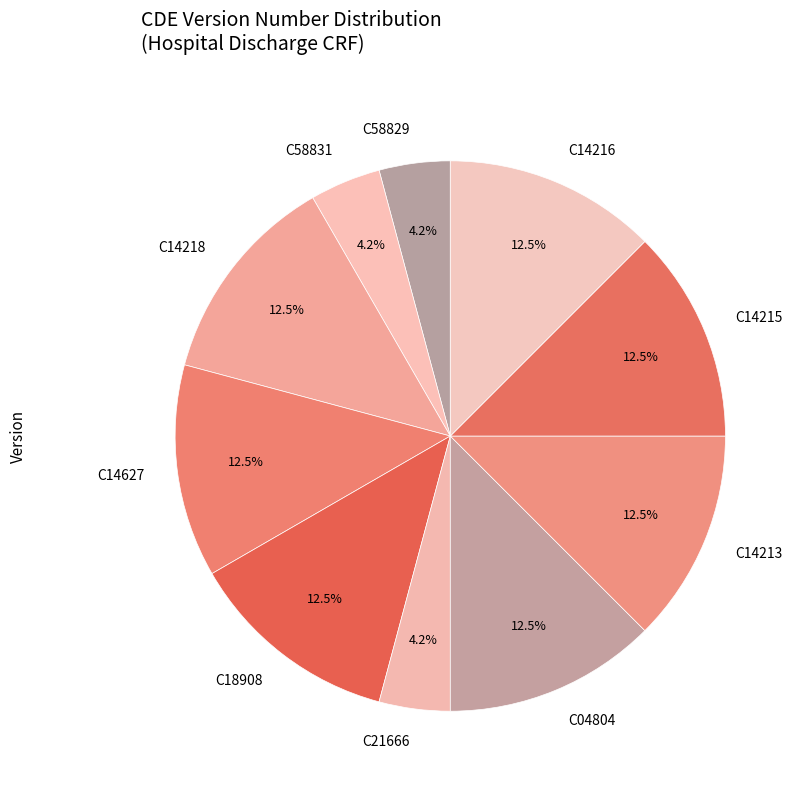

What percentage is the C21666 slice, to the nearest percent?

4%